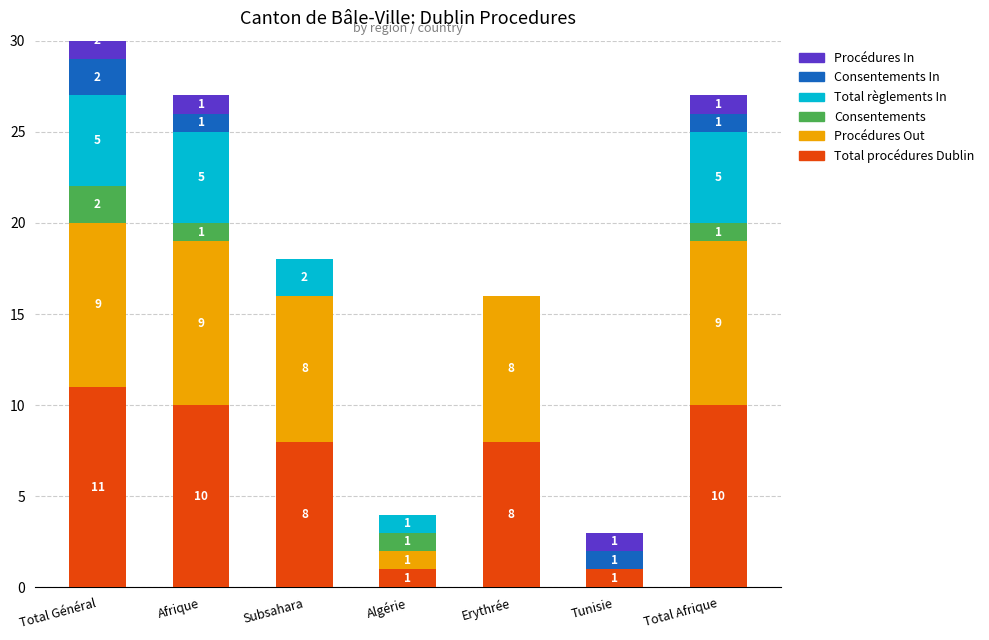

Reading left to right, what are all the values shown in this chart?

Total procédures Dublin: 11	10	8	1	8	1	10
Procédures Out: 9	9	8	1	8	0	9
Consentements: 2	1	0	1	0	0	1
Total règlements In: 5	5	2	1	0	0	5
Consentements In: 2	1	0	0	0	1	1
Procédures In: 2	1	0	0	0	1	1